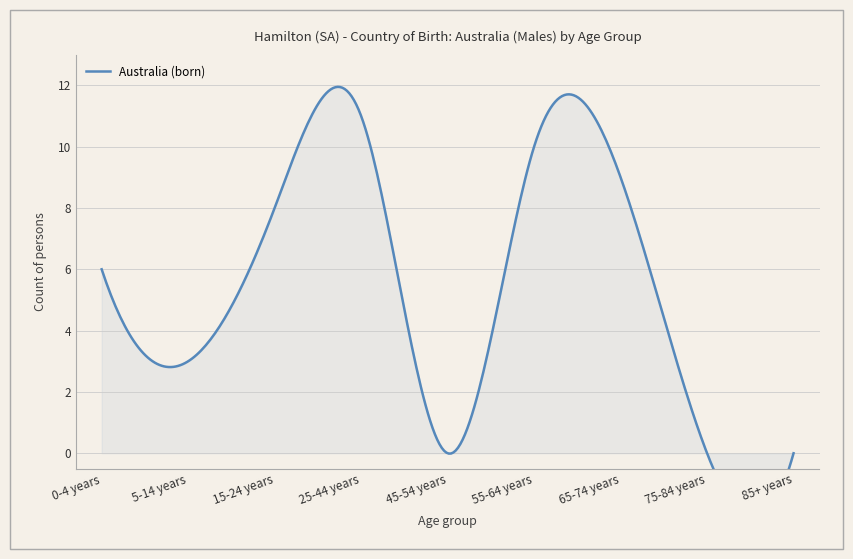

List the labels in order of value, largest first.

25-44 years, 55-64 years, 65-74 years, 15-24 years, 0-4 years, 5-14 years, 45-54 years, 75-84 years, 85+ years